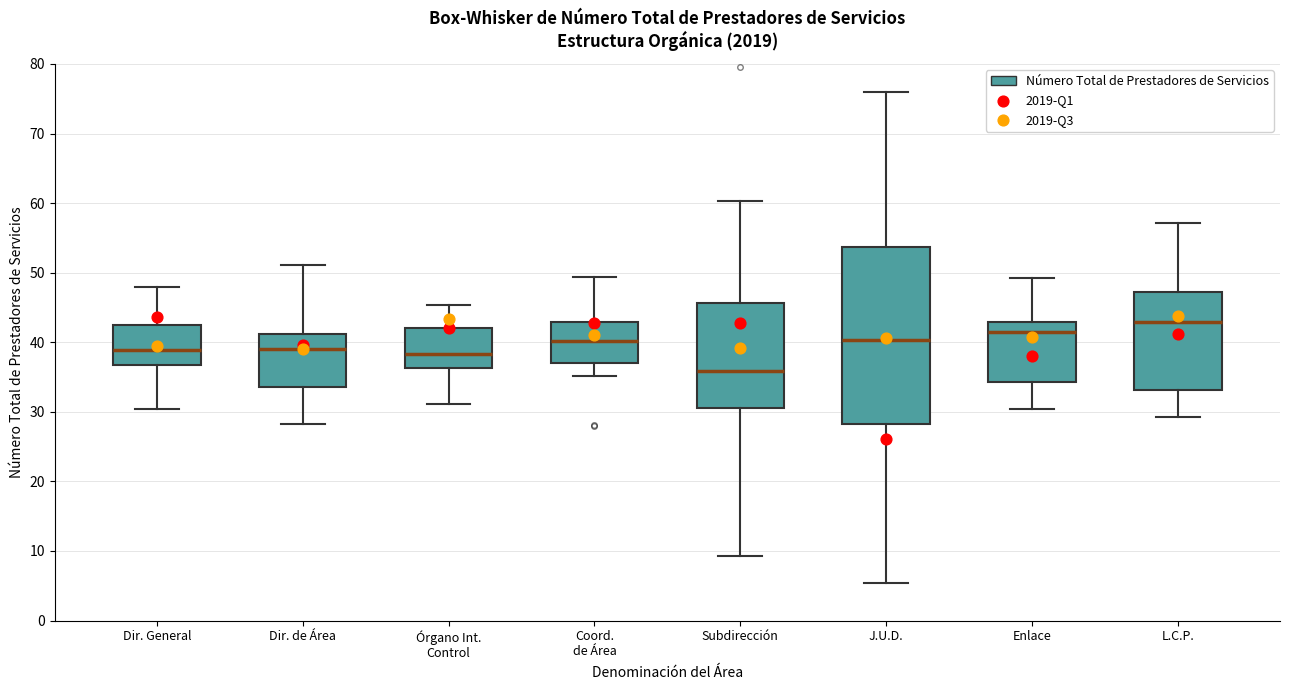

Reading left to right, read every box against the y-axis: the position of its median line, the range the box covers, and the ends of its whiskers. The values are not printed on the chart, so give them approximately, as read against the axis.

Dir. General: median 39, box 37 to 43, whiskers 30 to 48
Dir. de Área: median 39, box 34 to 41, whiskers 28 to 51
Órgano Int. Control: median 38, box 36 to 42, whiskers 31 to 45
Coord. de Área: median 40, box 37 to 43, whiskers 35 to 49
Subdirección: median 36, box 31 to 46, whiskers 9 to 60
J.U.D.: median 40, box 28 to 54, whiskers 5 to 76
Enlace: median 41, box 34 to 43, whiskers 30 to 49
L.C.P.: median 43, box 33 to 47, whiskers 29 to 57